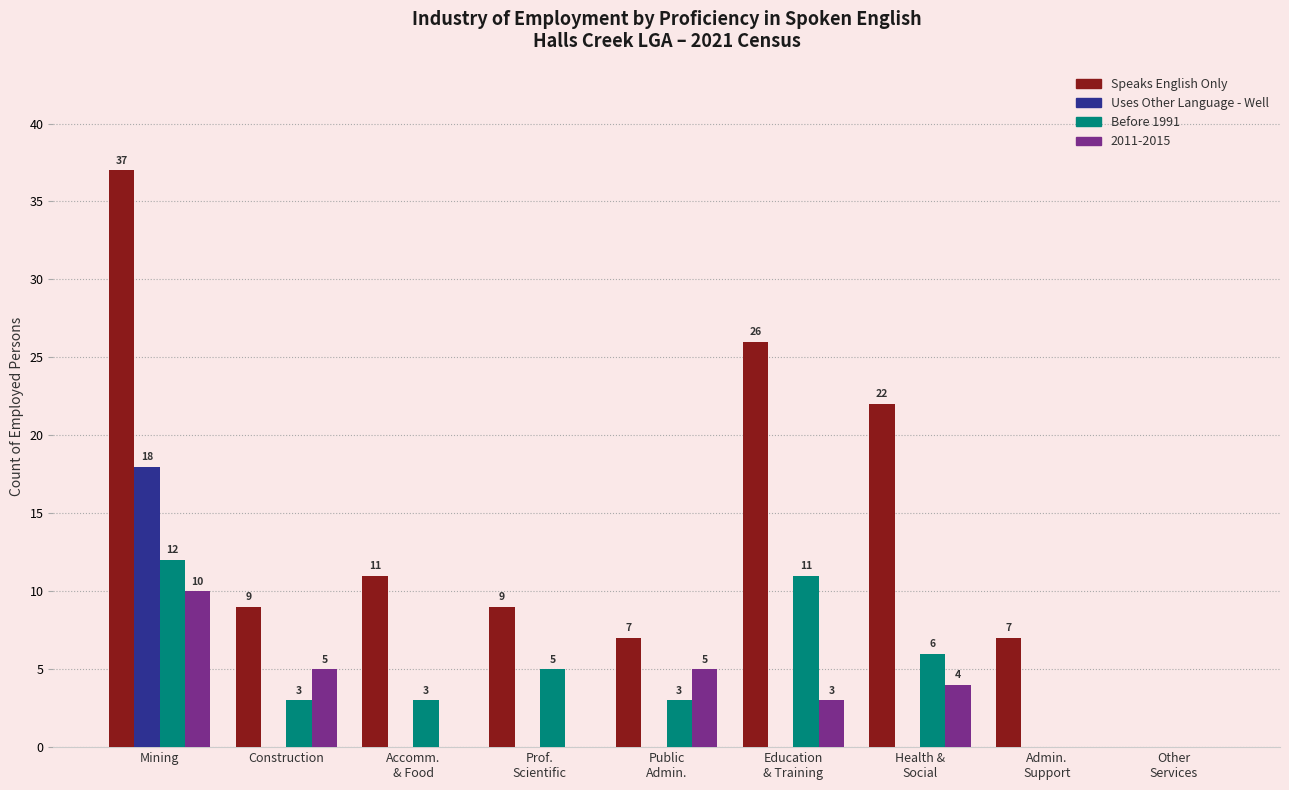

What is the sum of all Uses Other Language - Well values?

18